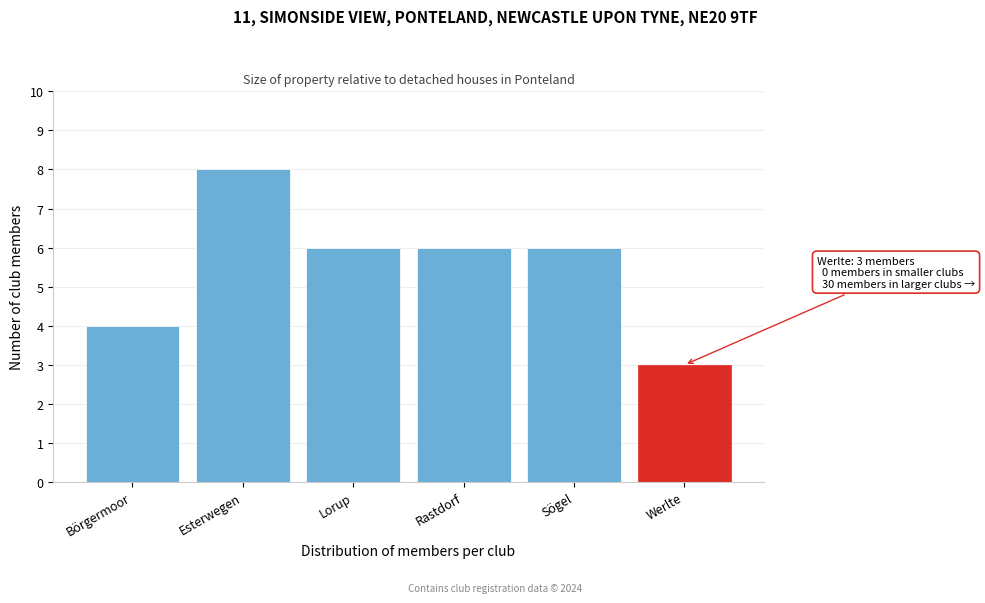

Reading left to right, transcribe all the data shown in this chart.

4	8	6	6	6	3